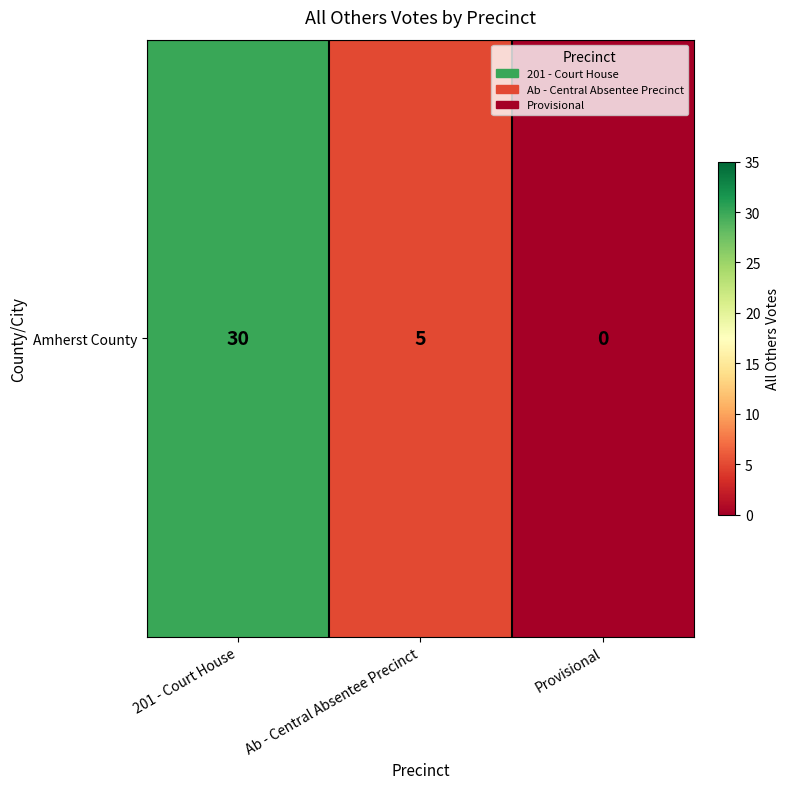

How many series are shown in this chart?

1